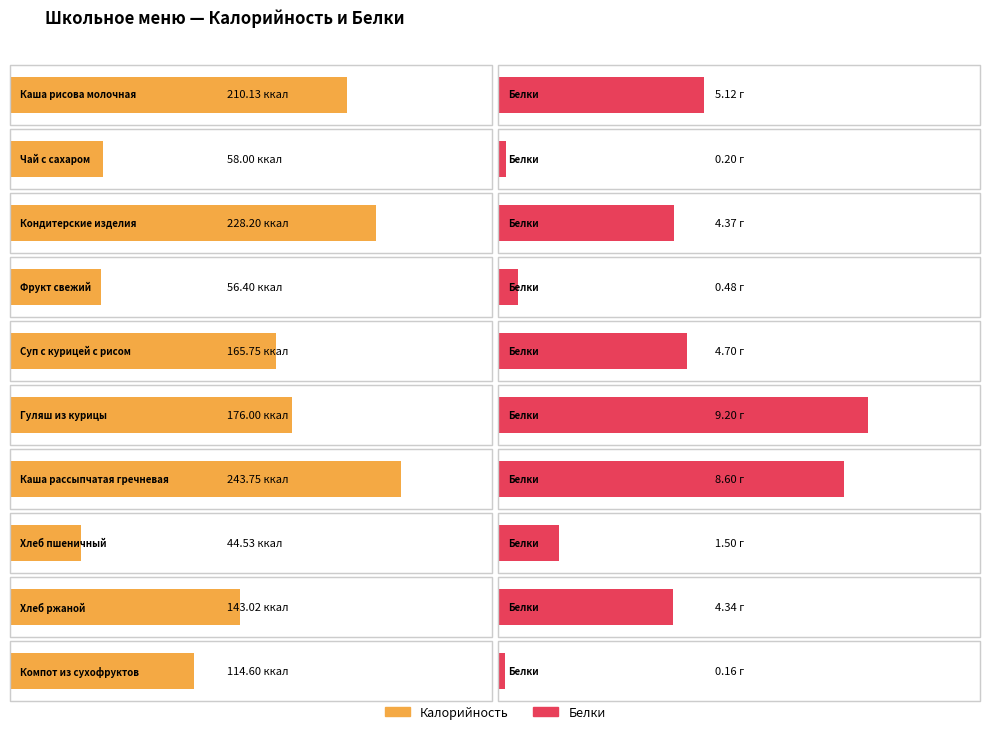

Reading right to left, list all the values displayed in this chart.

Калорийность: Компот из сухофруктов=114.6	Хлеб ржаной=143.0	Хлеб пшеничный=44.5	Каша рассыпчатая гречневая=243.8	Гуляш из курицы=176.0	Суп с курицей с рисом=165.8	Фрукт свежий=56.4	Кондитерские изделия=228.2	Чай с сахаром=58.0	Каша рисова молочная=210.1
Белки: Компот из сухофруктов=0.2	Хлеб ржаной=4.3	Хлеб пшеничный=1.5	Каша рассыпчатая гречневая=8.6	Гуляш из курицы=9.2	Суп с курицей с рисом=4.7	Фрукт свежий=0.5	Кондитерские изделия=4.4	Чай с сахаром=0.2	Каша рисова молочная=5.1